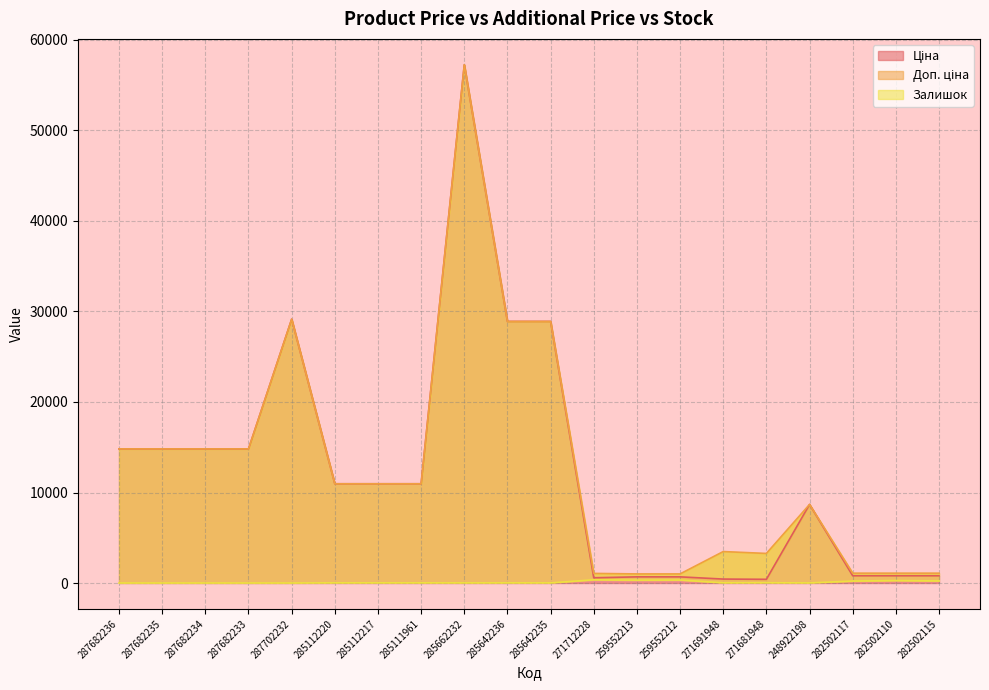

What is the difference between the maximum and minimum values in the Ціна series?

56849.8